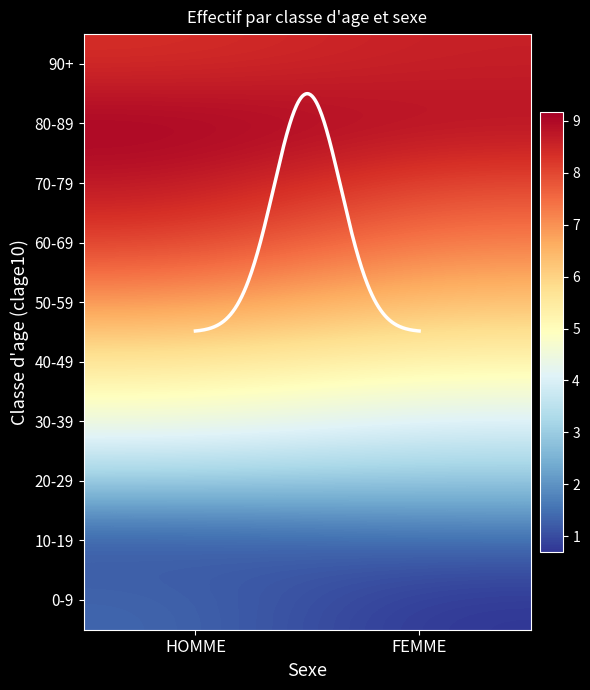

Which has a higher value, HOMME or FEMME?

HOMME